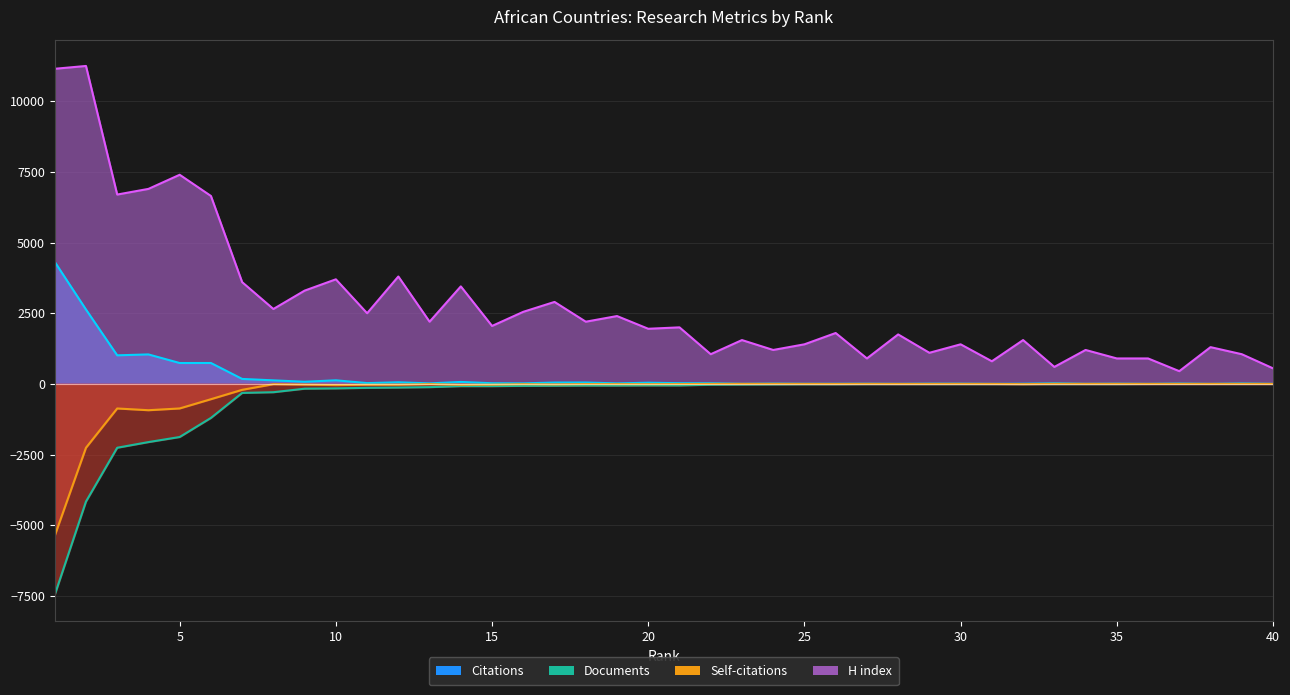

How many data points in H index are less than 2000?

20